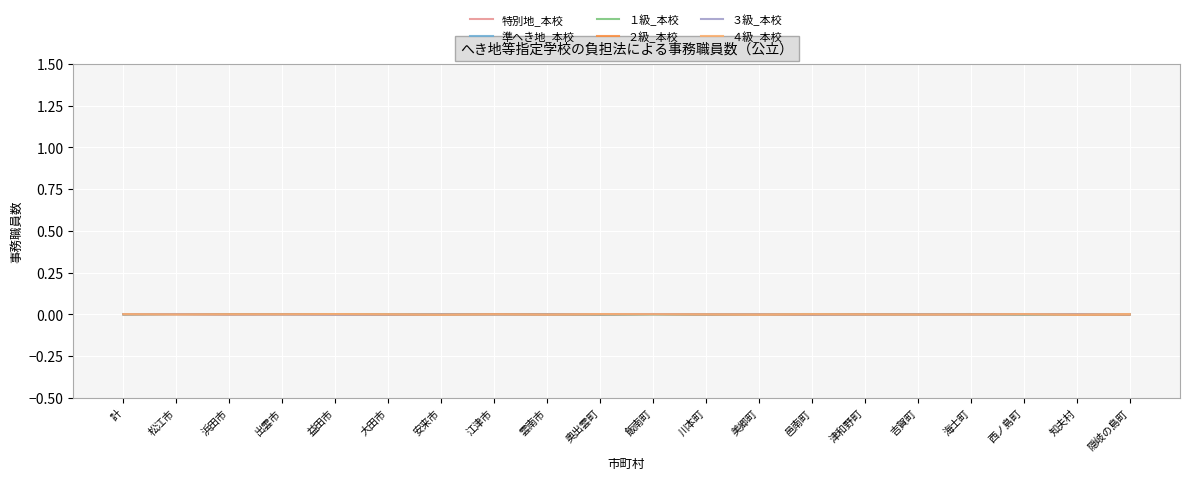

Where do ３級_本校 and 準へき地_本校 first cross each other?

松江市 and 浜田市